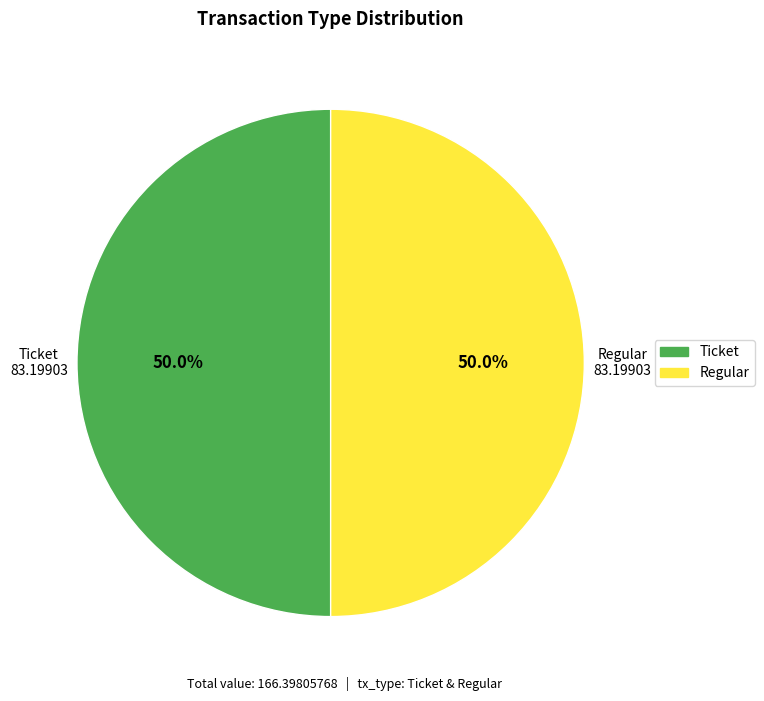

To the nearest percent, what is the difference between the Ticket and Regular slice percentages?

0%